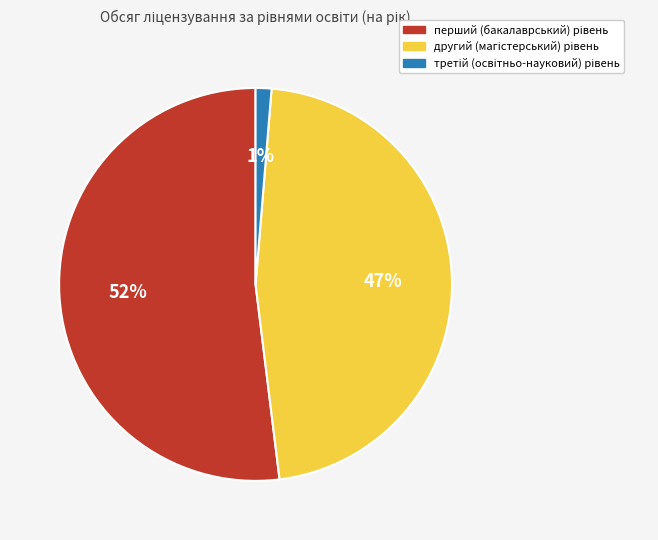

To the nearest percent, what is the average slice percentage?

33%